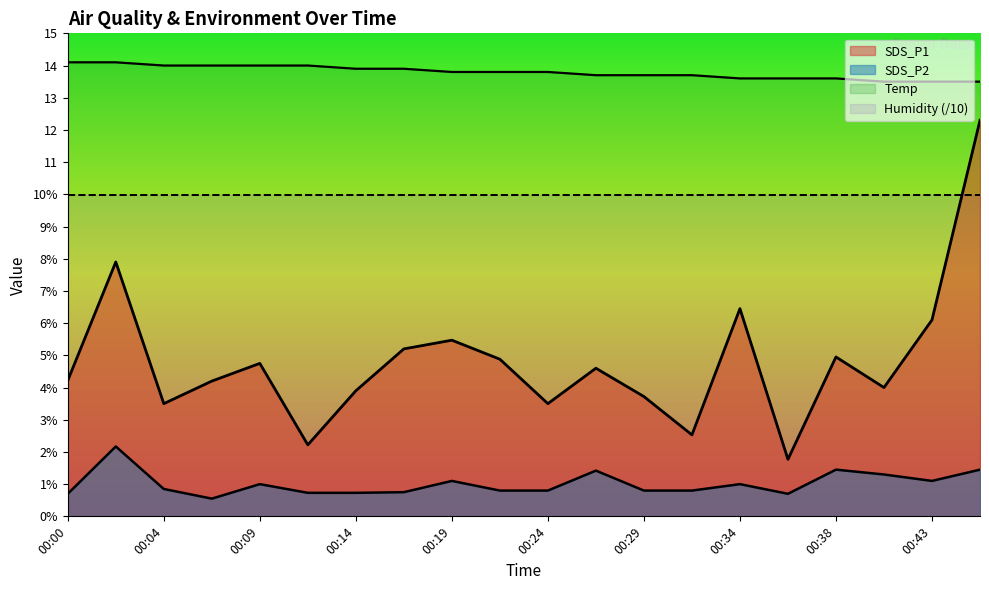

Between 00:38 and 00:41, which is larger?

00:38